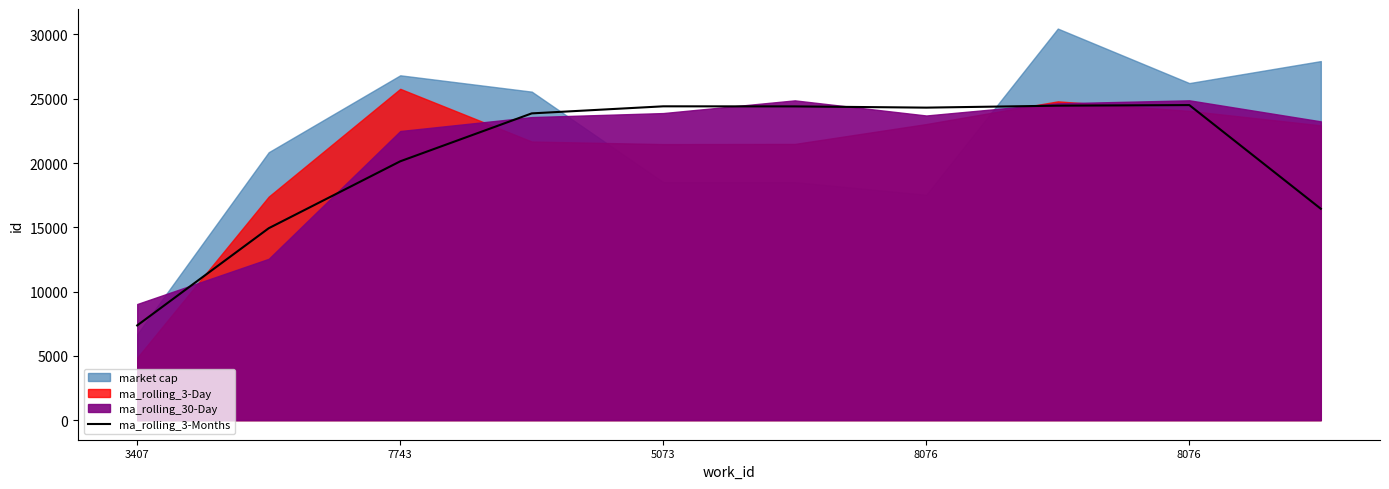

How many points are lower than both their immediate neighbors (excluding endpoints)?

1